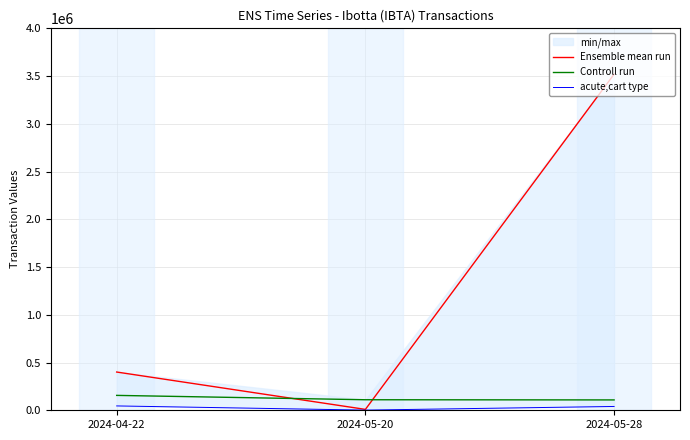

What position from the left is 2024-04-22?

1